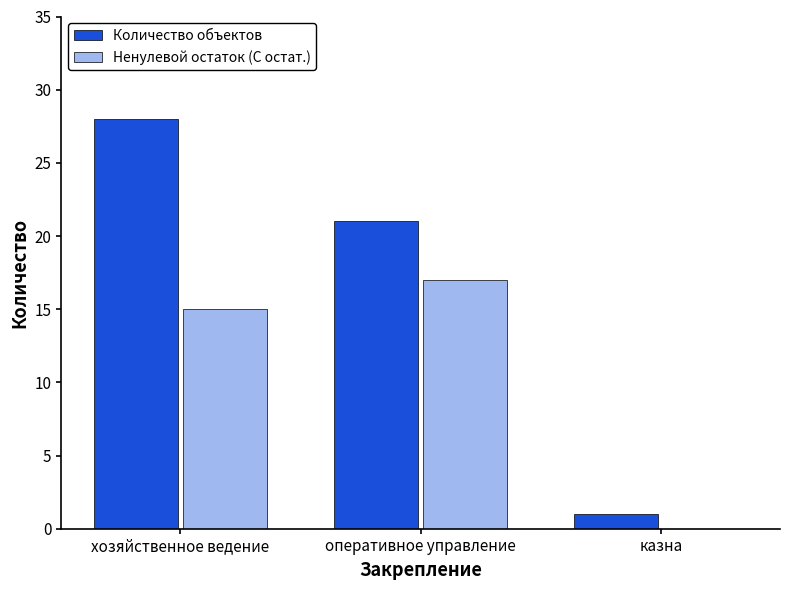

The Ненулевой остаток (С остат.) series shows 20 at хозяйственное ведение. True or false?

False